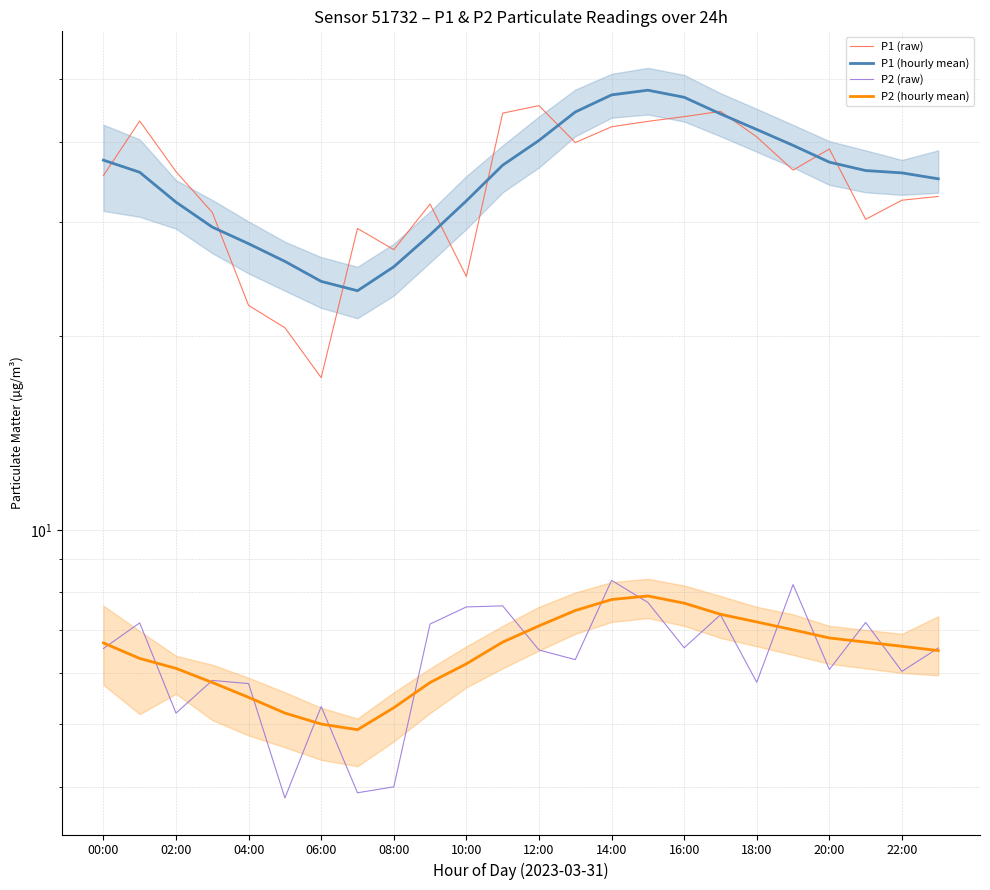

True or false: P2 (hourly mean) has more than 1 points higher than both neighbors.

False